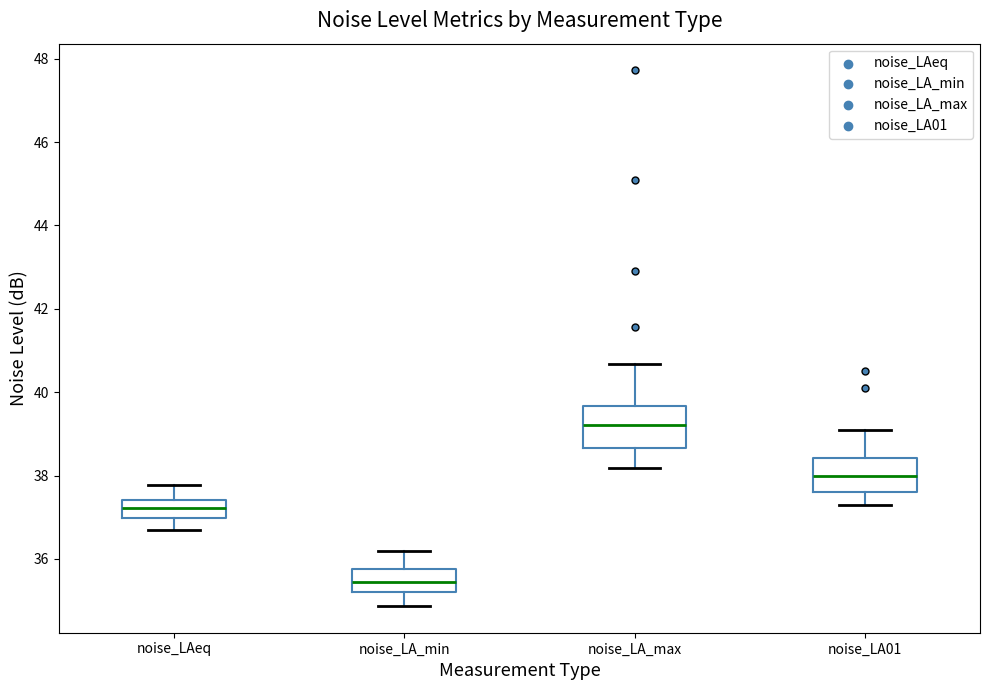

Where does the lower whisker of the box for noise_LA_max end on the y-axis? The values are not printed on the chart, so give them approximately, as read against the axis.

38.2